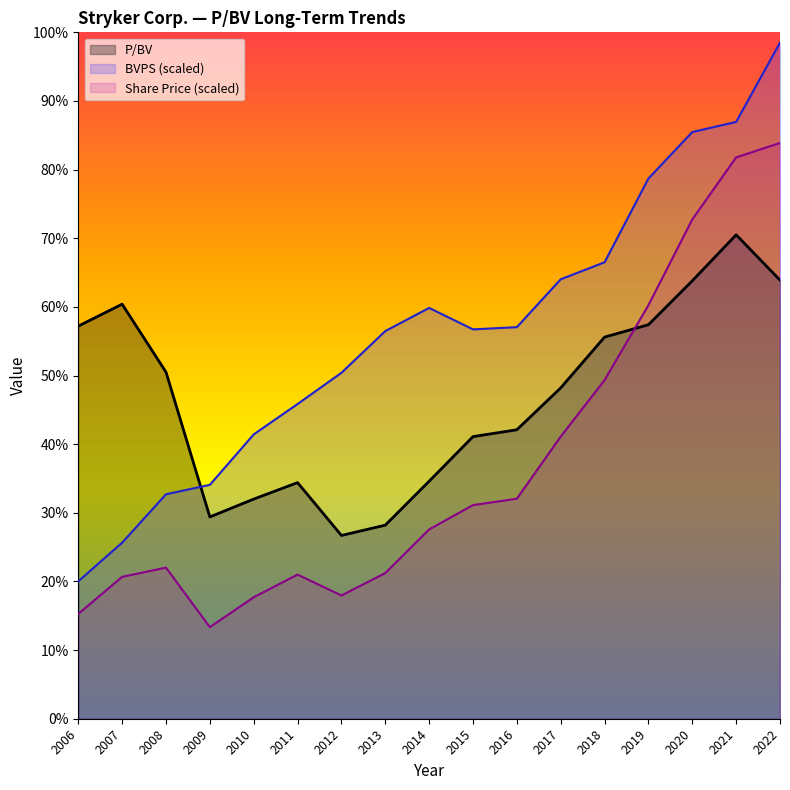

Where is P/BV nearest to the value 4?

2015